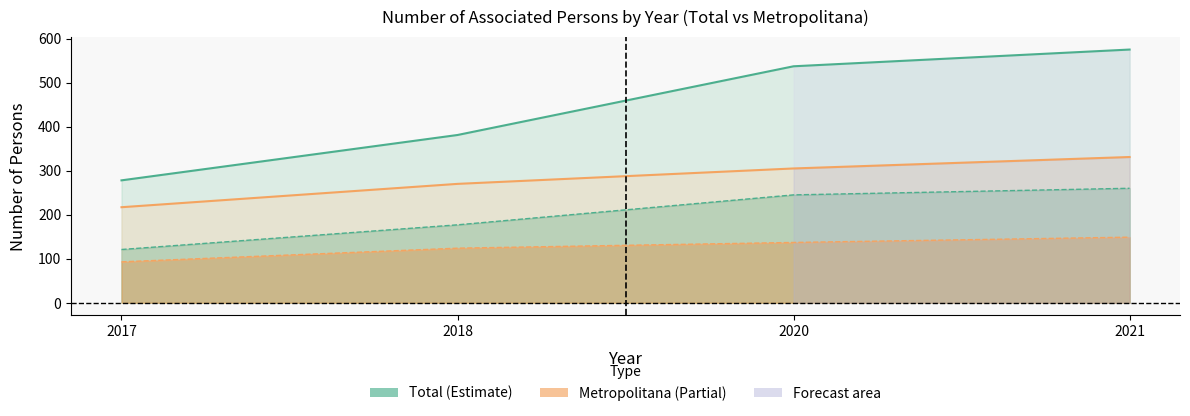

List the labels in order of Total value, smallest first.

2017, 2018, 2020, 2021